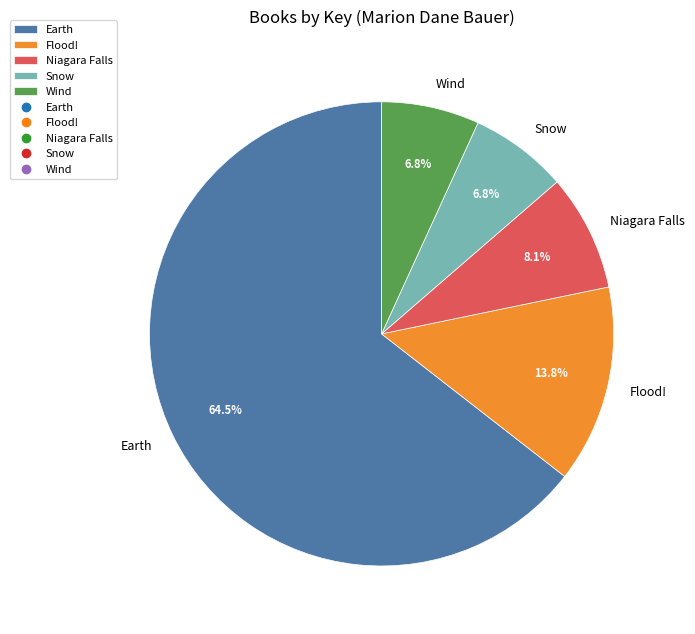

How many slices are in this pie chart?

5